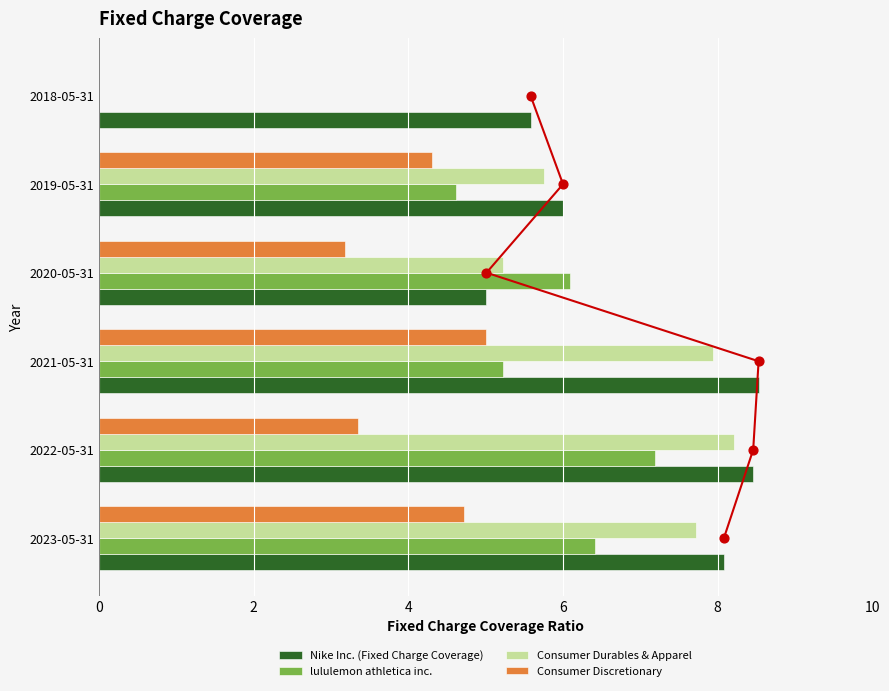

Which series has the largest total across all categories?

Nike Inc. (Fixed Charge Coverage)